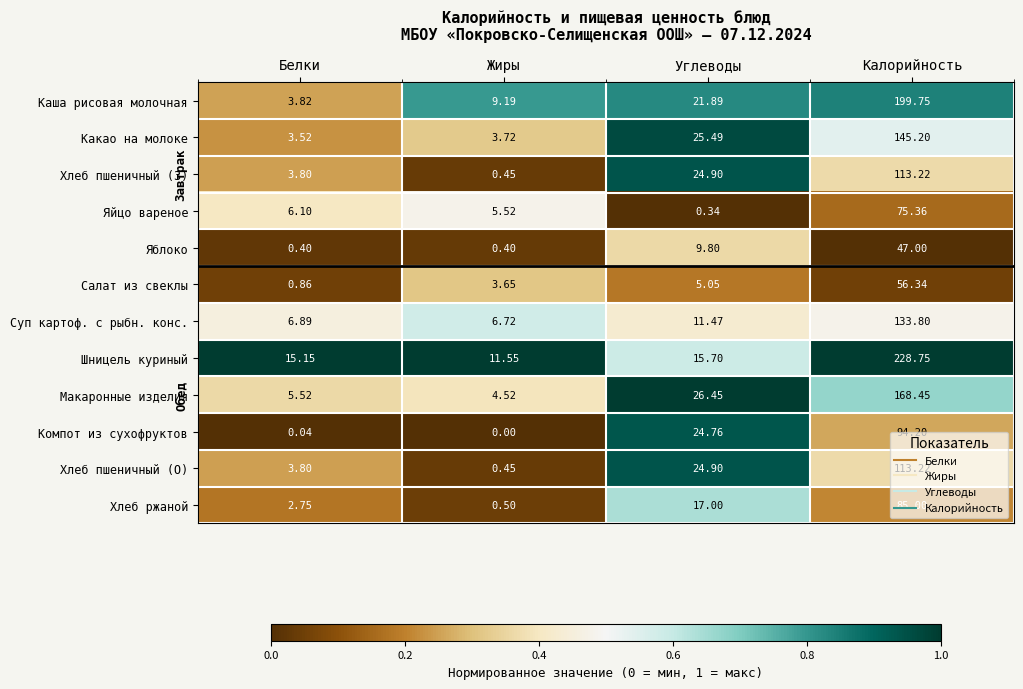

Which label corresponds to the smallest value in the chart?

Жиры